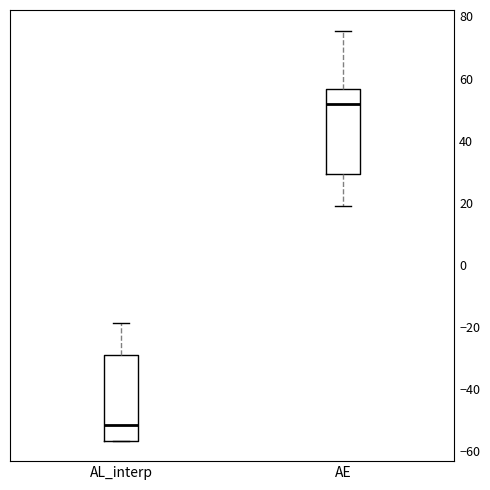

Where does the median line of the box for AE sit on the y-axis? The values are not printed on the chart, so give them approximately, as read against the axis.

52